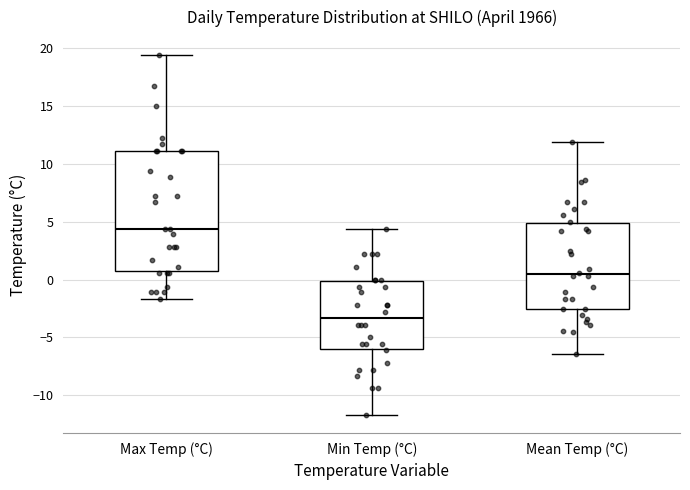

Reading left to right, read every box against the y-axis: the position of its median line, the range the box covers, and the ends of its whiskers. The values are not printed on the chart, so give them approximately, as read against the axis.

Max Temp (°C): median 4.5, box 0.5 to 11.0, whiskers -1.5 to 19.5
Min Temp (°C): median -3.5, box -6.0 to 0.0, whiskers -11.5 to 4.5
Mean Temp (°C): median 0.5, box -2.5 to 5.0, whiskers -6.5 to 12.0